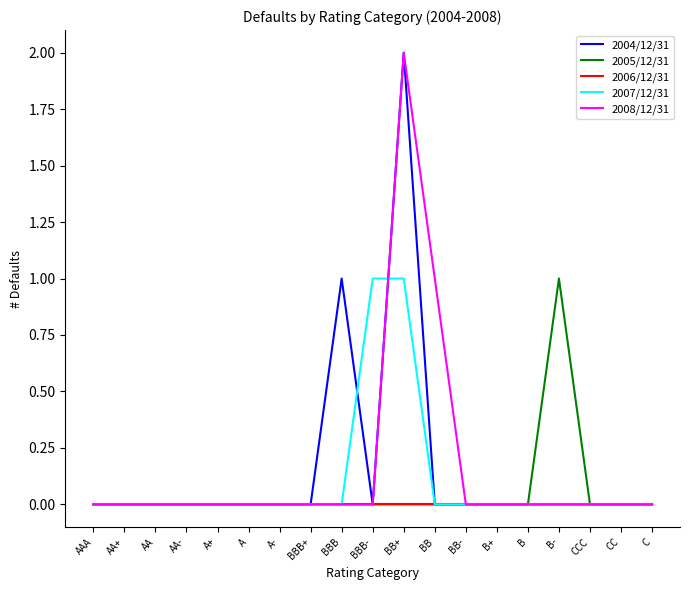

What position from the left is B-?

16